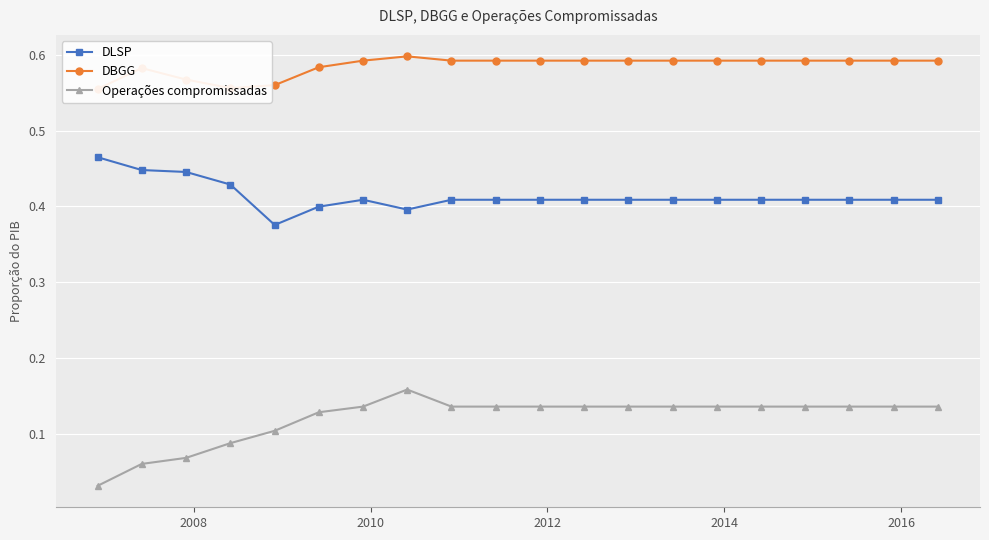

Count the DLSP values in the range 0 to 1.

20